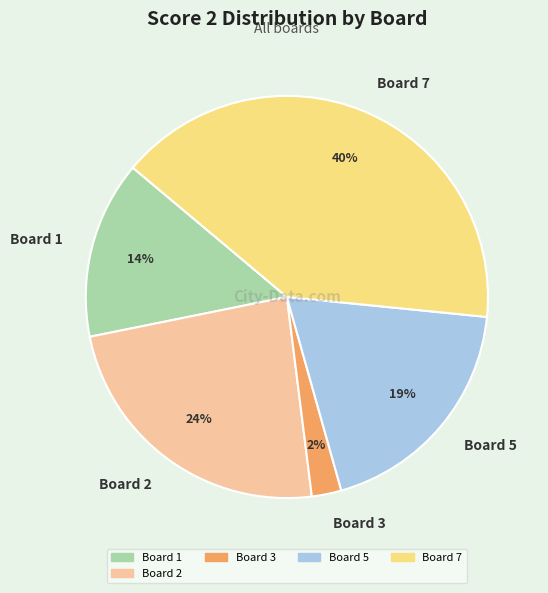

Approximately how many times larger is the value at Board 5 compared to Board 2?

0.8